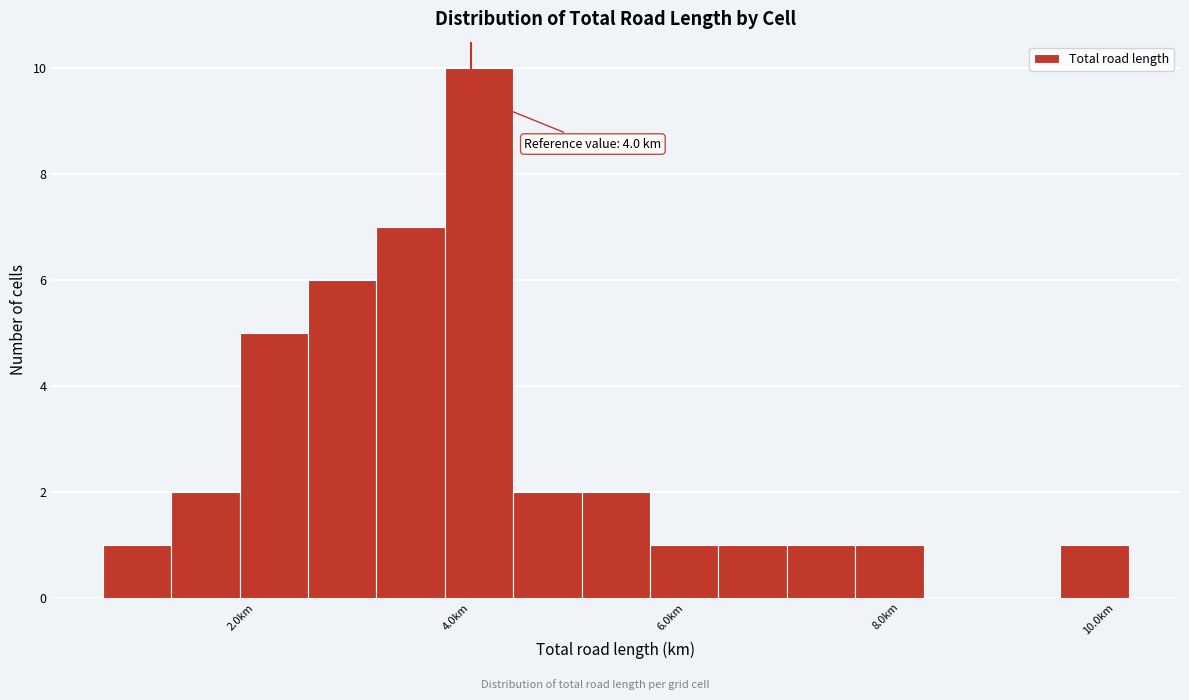

Read against the x-axis, roughly where is the centre of the tallest bar?

4.0